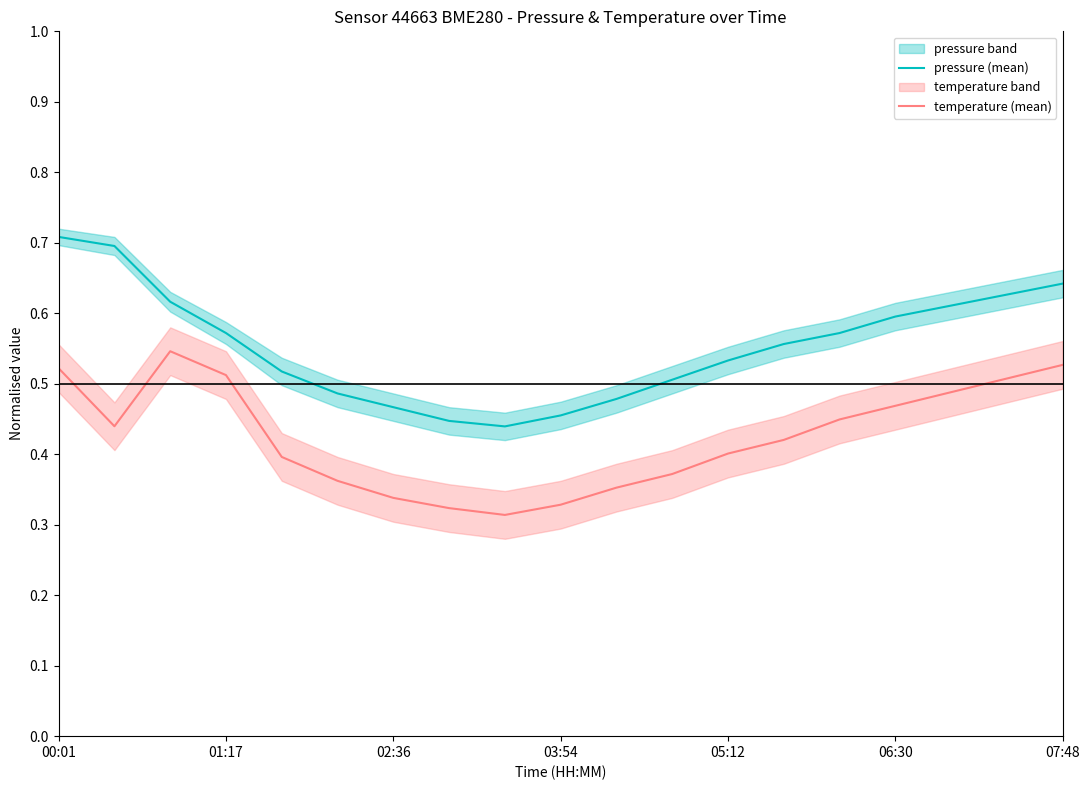

What is the difference between the maximum and minimum values in the temperature (mean) series?

0.2